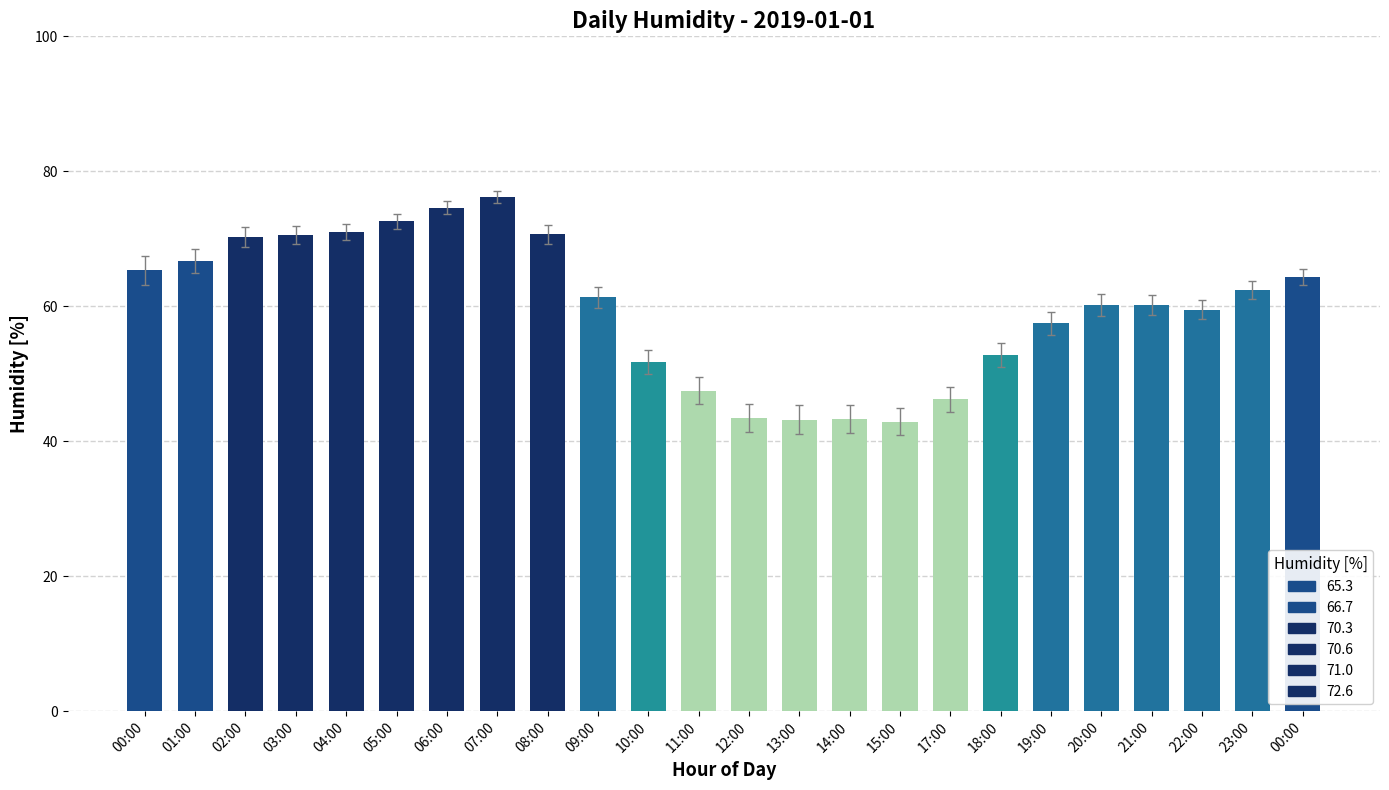

What is the change in value from 08:00 to 15:00?

-27.8